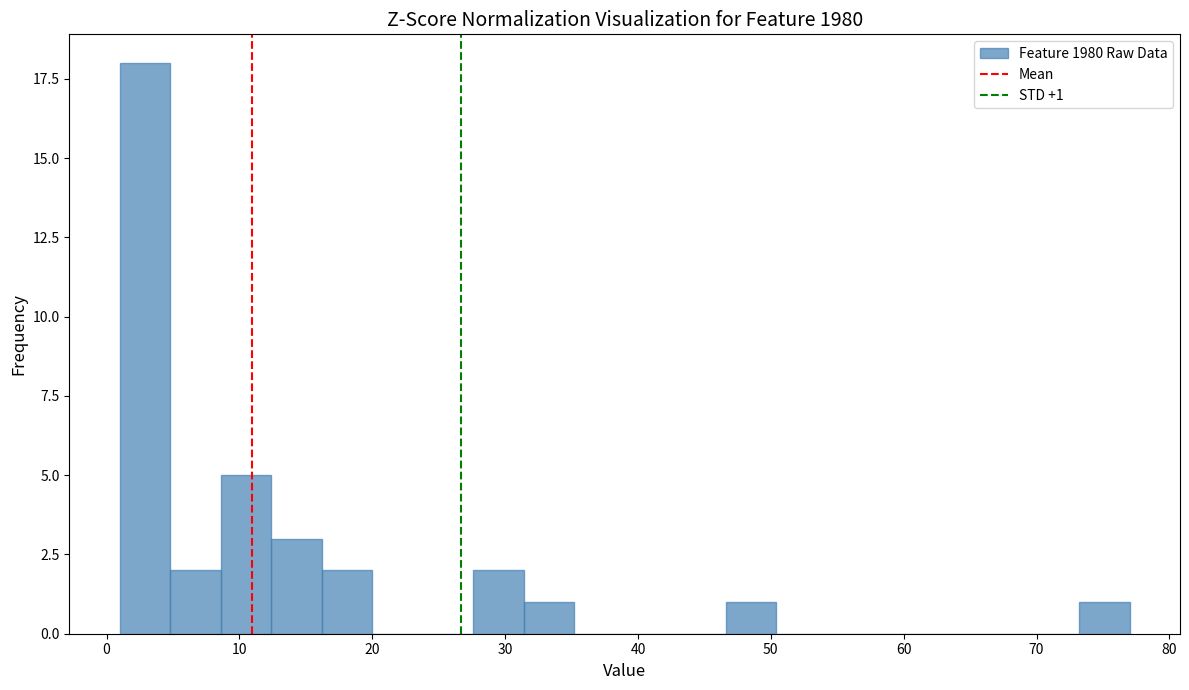

Read against the x-axis, roughly where is the centre of the tallest bar?

3